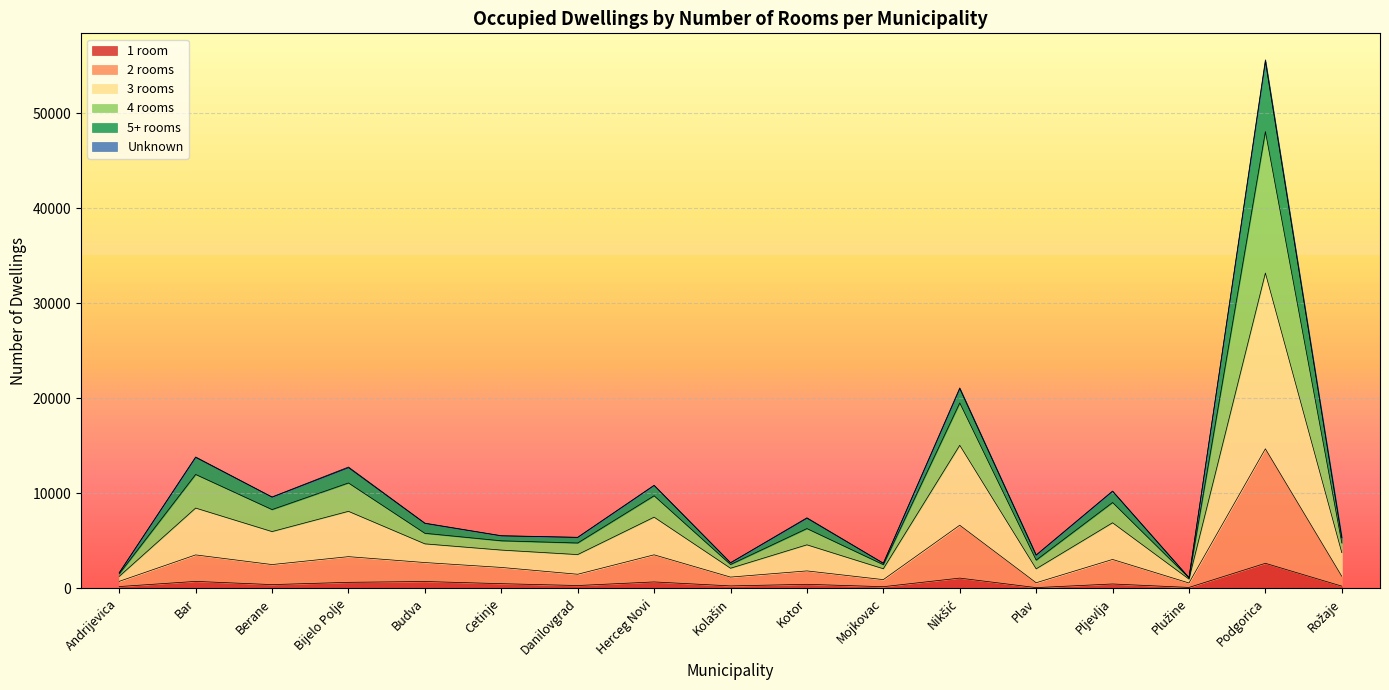

What is the total value across all series at Bar?

13840